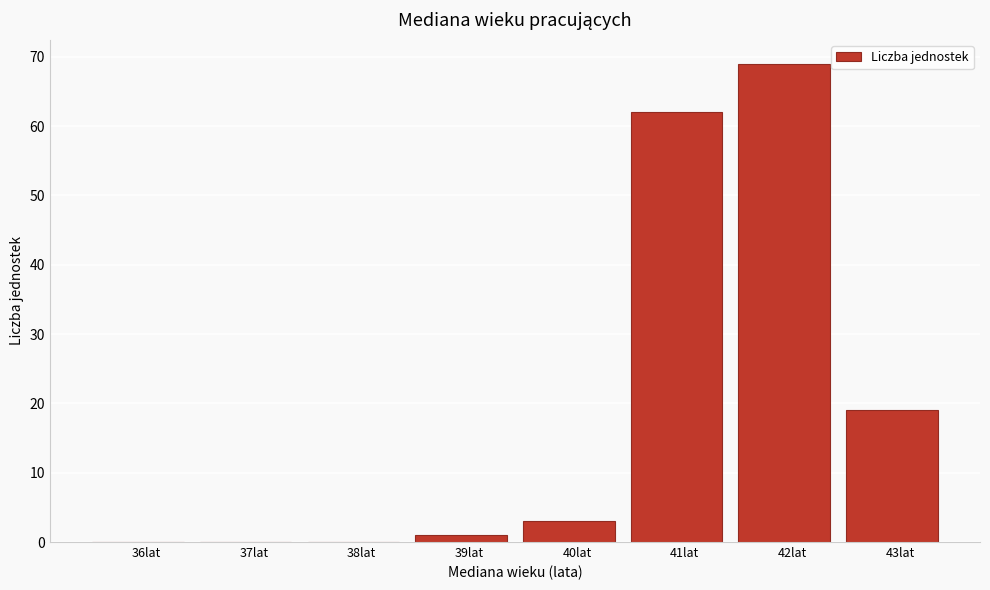

Reading left to right, list all the values displayed in this chart.

36lat=0	37lat=0	38lat=0	39lat=1	40lat=3	41lat=62	42lat=69	43lat=19